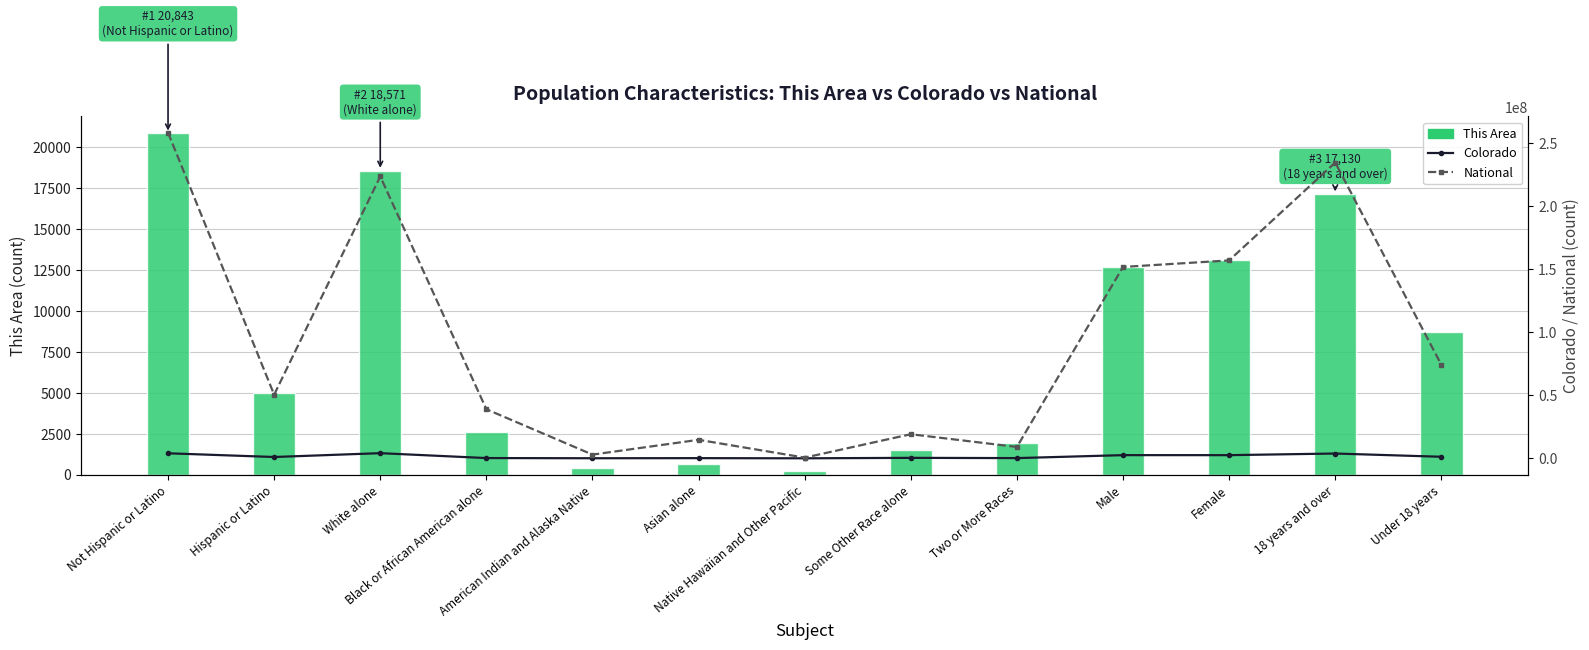

What is the minimum value shown in the chart?

197